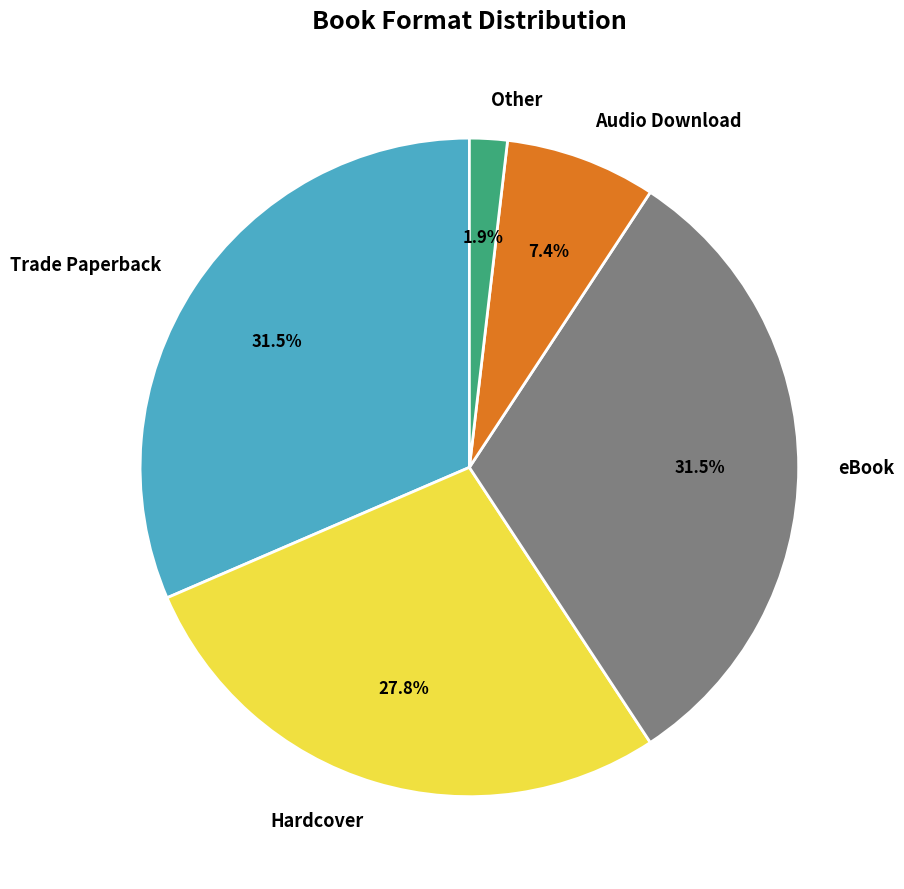

True or false: Audio Download accounts for 16% of the total.

False